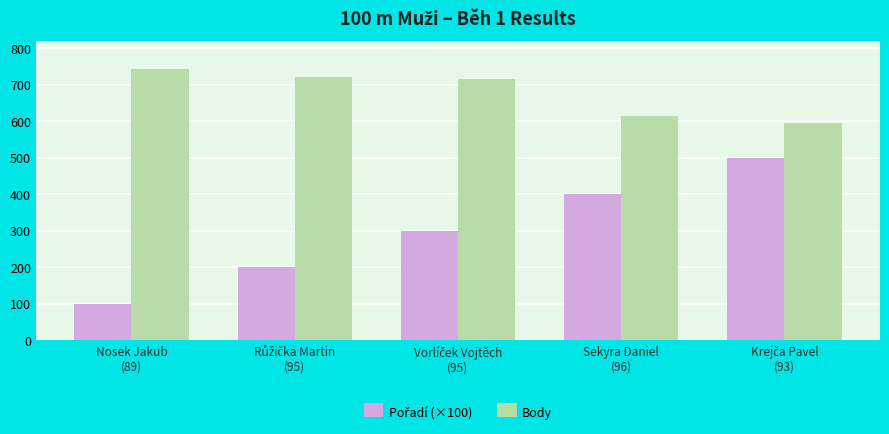

What is the difference between the maximum and second lowest values in the Body series?

130